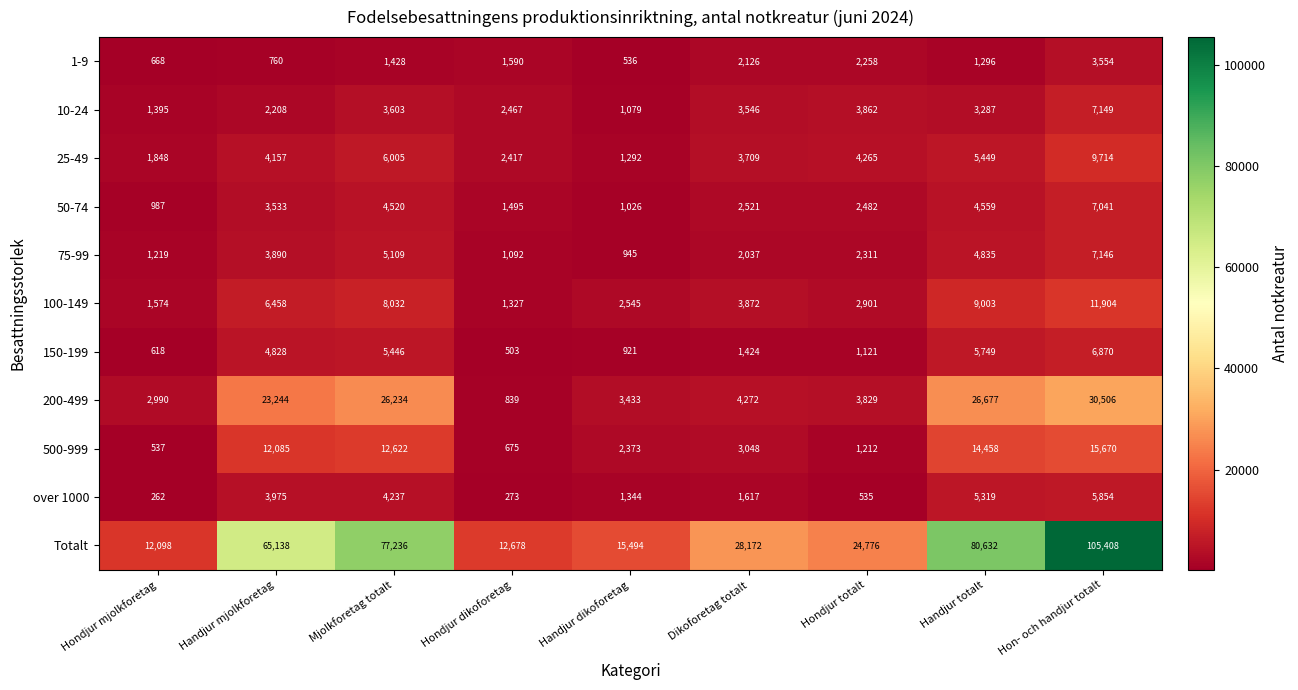

Where does the over 1000 series first go above 1617?

Handjur mjolkforetag